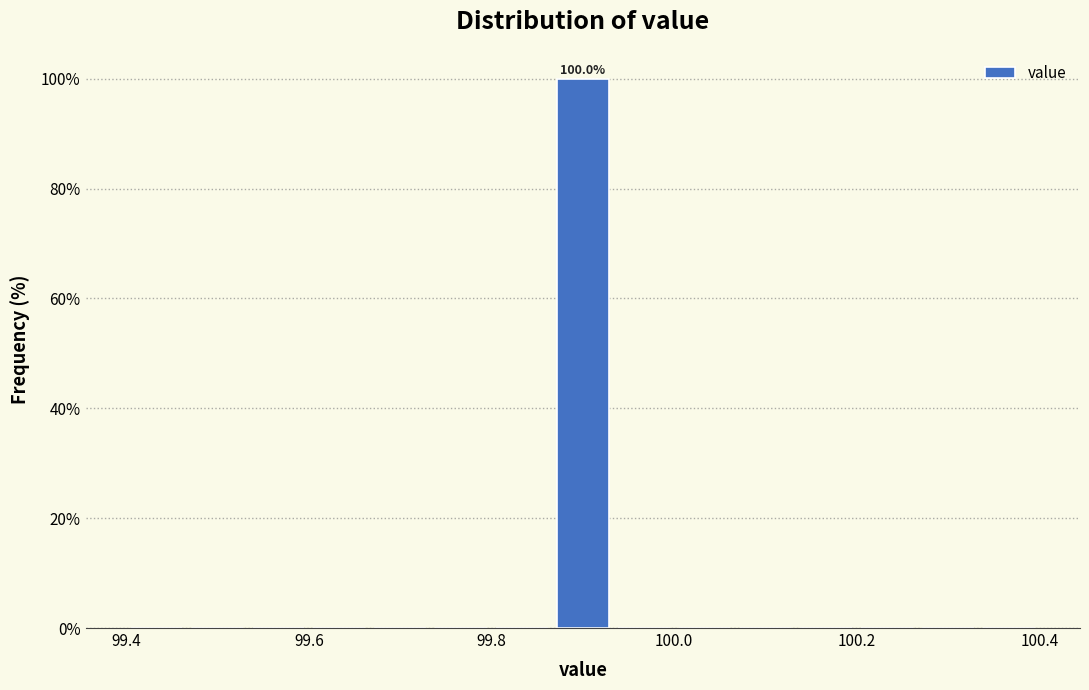

Read against the x-axis, roughly where is the centre of the tallest bar?

99.90